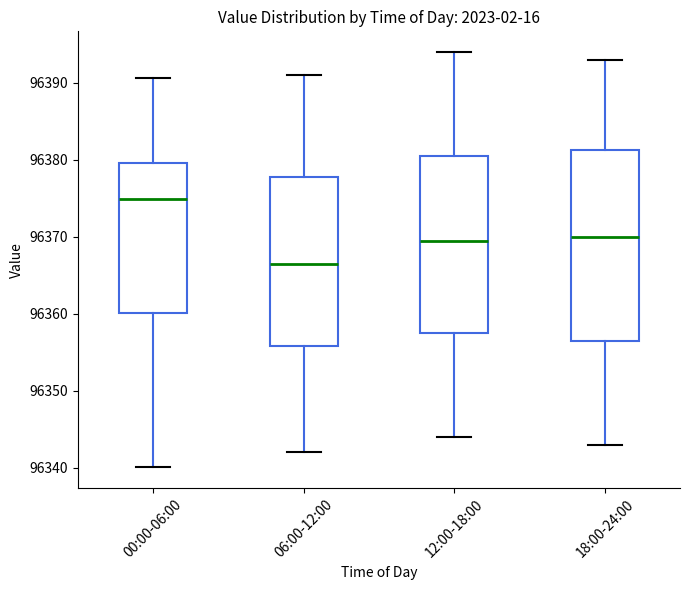

Where does the lower whisker of the box for 06:00-12:00 end on the y-axis? The values are not printed on the chart, so give them approximately, as read against the axis.

96342